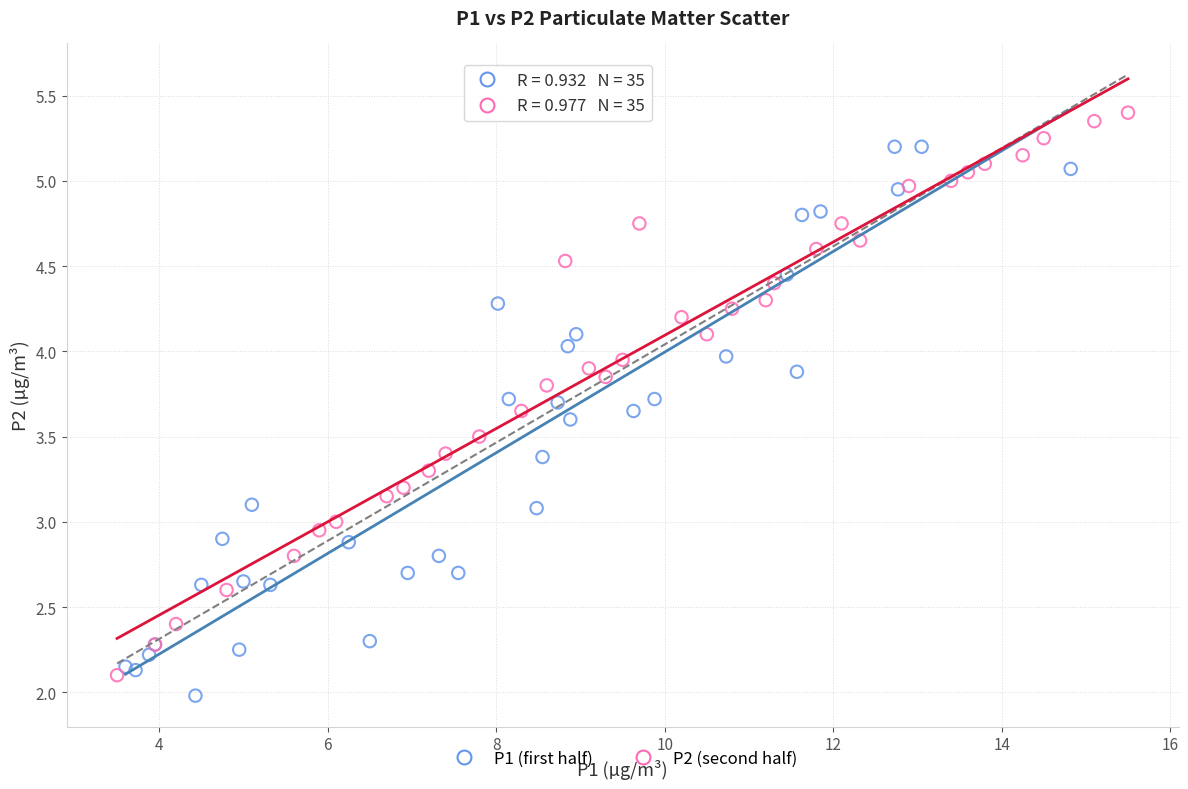

What are all the series names shown in the legend?

P1 (first half), P2 (second half)